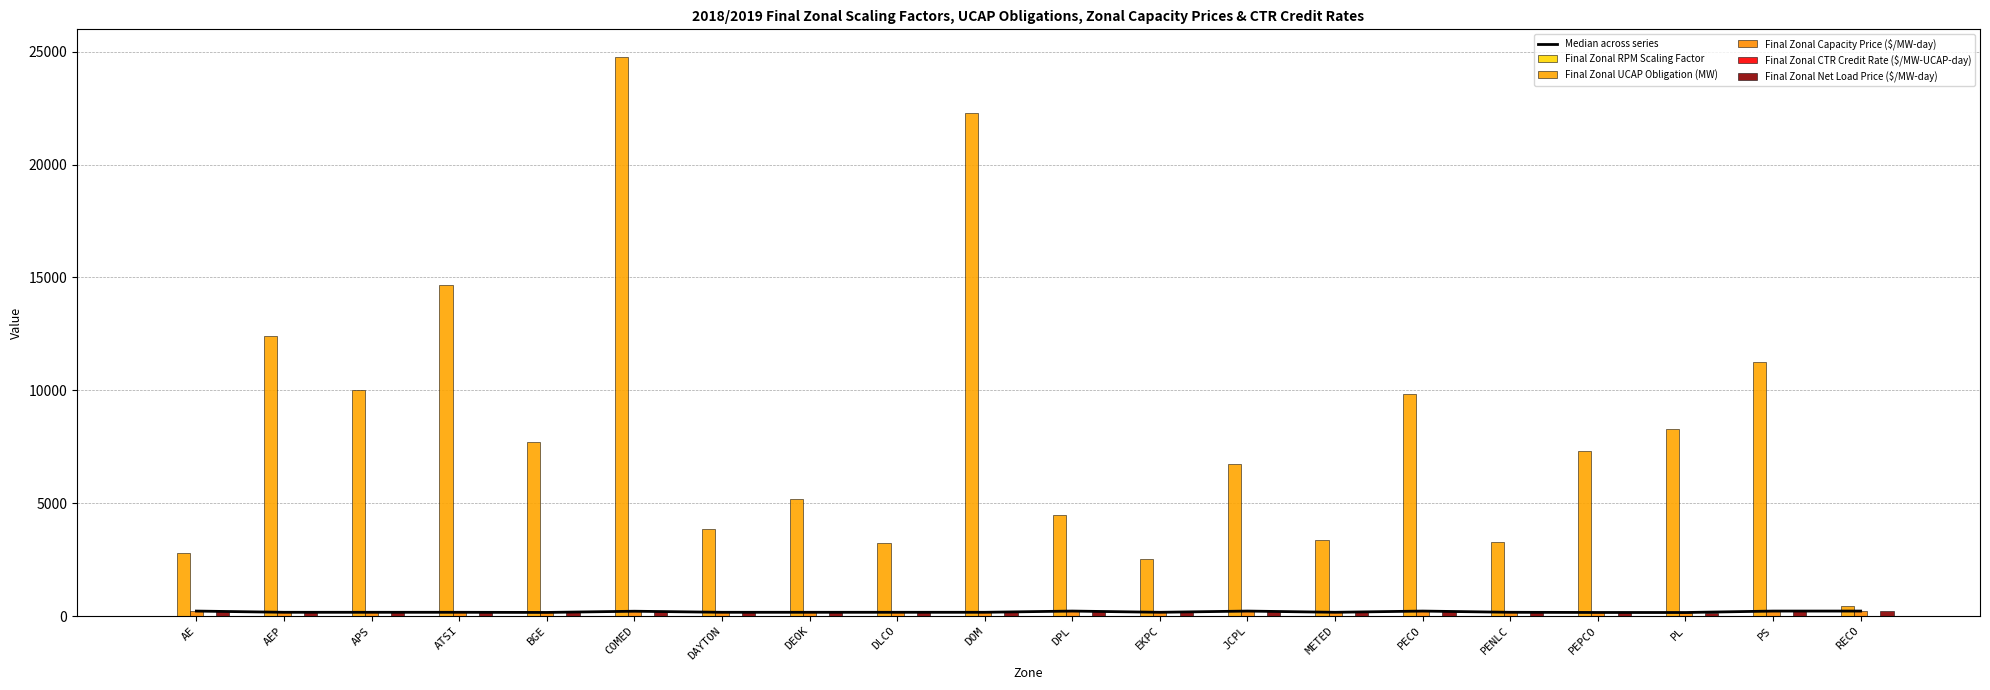

Does the chart contain stacked bars?

No